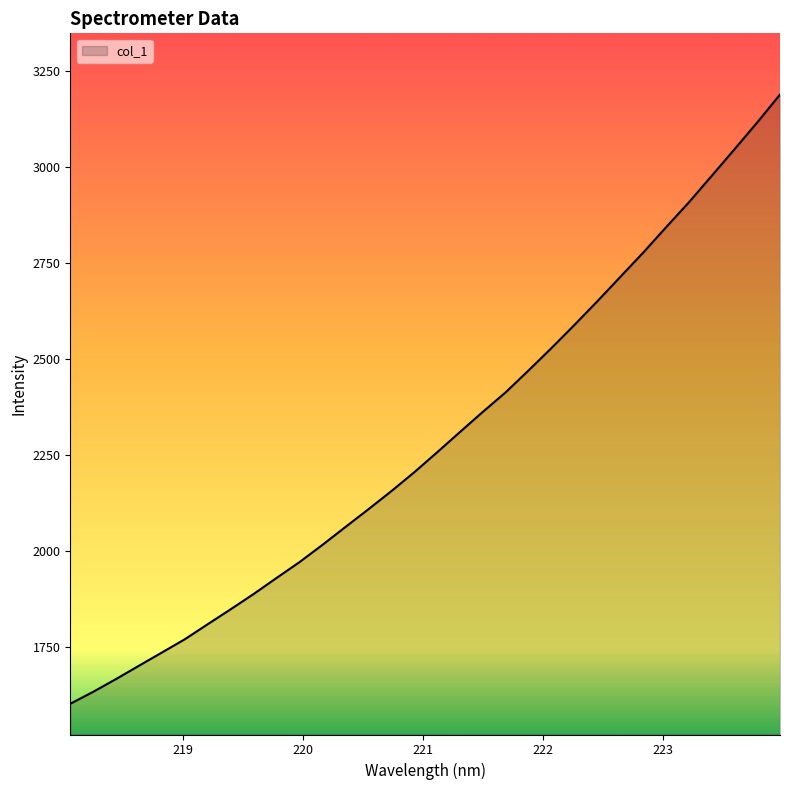

How many categories are shown in the chart?

32